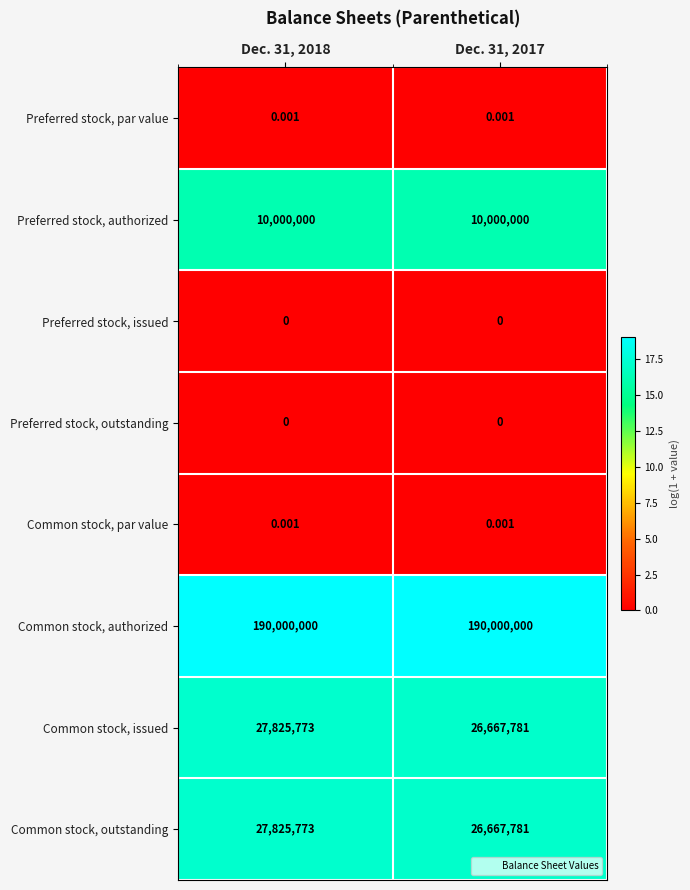

Is the value of Preferred stock, par value at Dec. 31, 2018 greater than the value of Preferred stock, issued at Dec. 31, 2018?

Yes